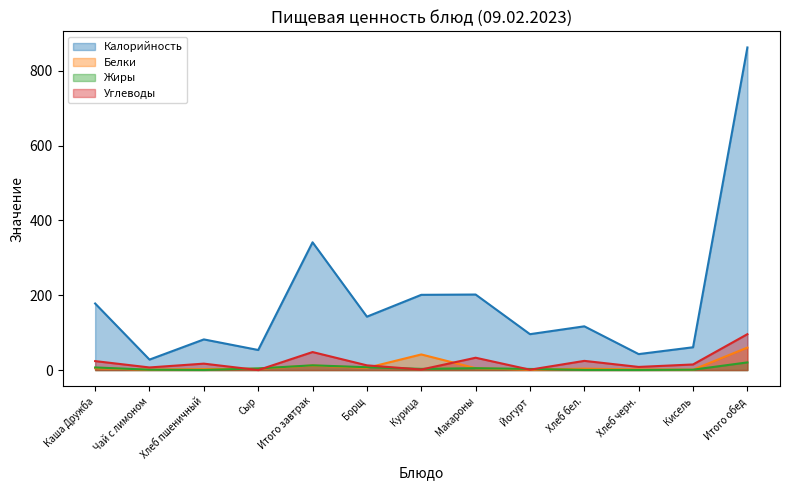

Reading left to right, extract all data points from this chart.

Калорийность: 178.0	28.0	82.0	53.7	341.7	142.8	201.2	202.0	96.0	117.0	42.7	61.0	862.7
Белки: 5.0	1.0	2.7	3.5	12.2	5.9	41.8	5.0	1.0	3.8	1.7	1.0	60.2
Жиры: 7.0	1.0	0.3	4.4	12.7	7.6	3.2	5.0	3.0	0.4	0.3	1.0	20.5
Углеводы: 24.0	7.0	17.2	0.0	48.2	12.6	1.4	33.0	1.0	24.6	8.4	15.0	96.0